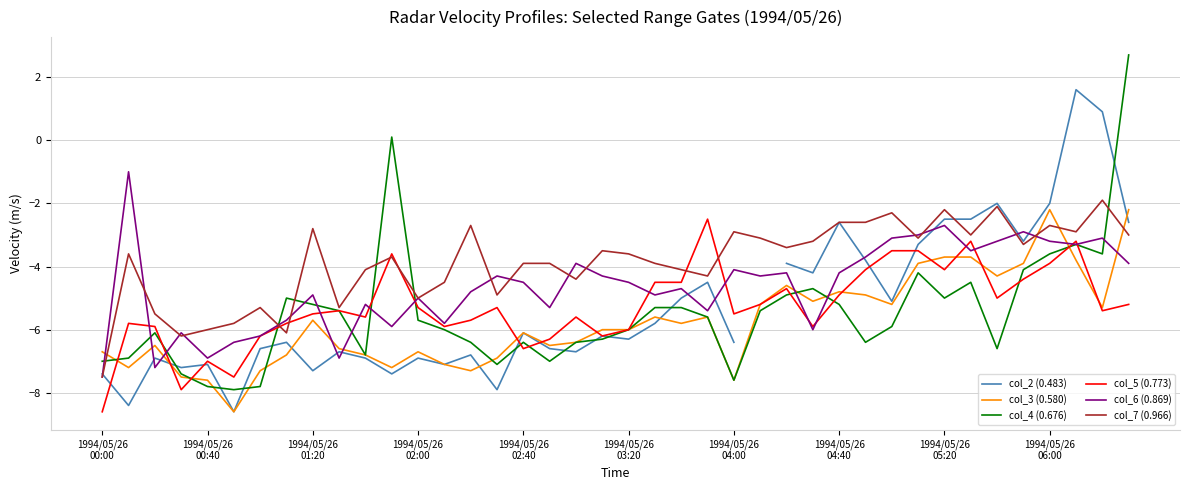

What is the label of the 14th point from the left?

13